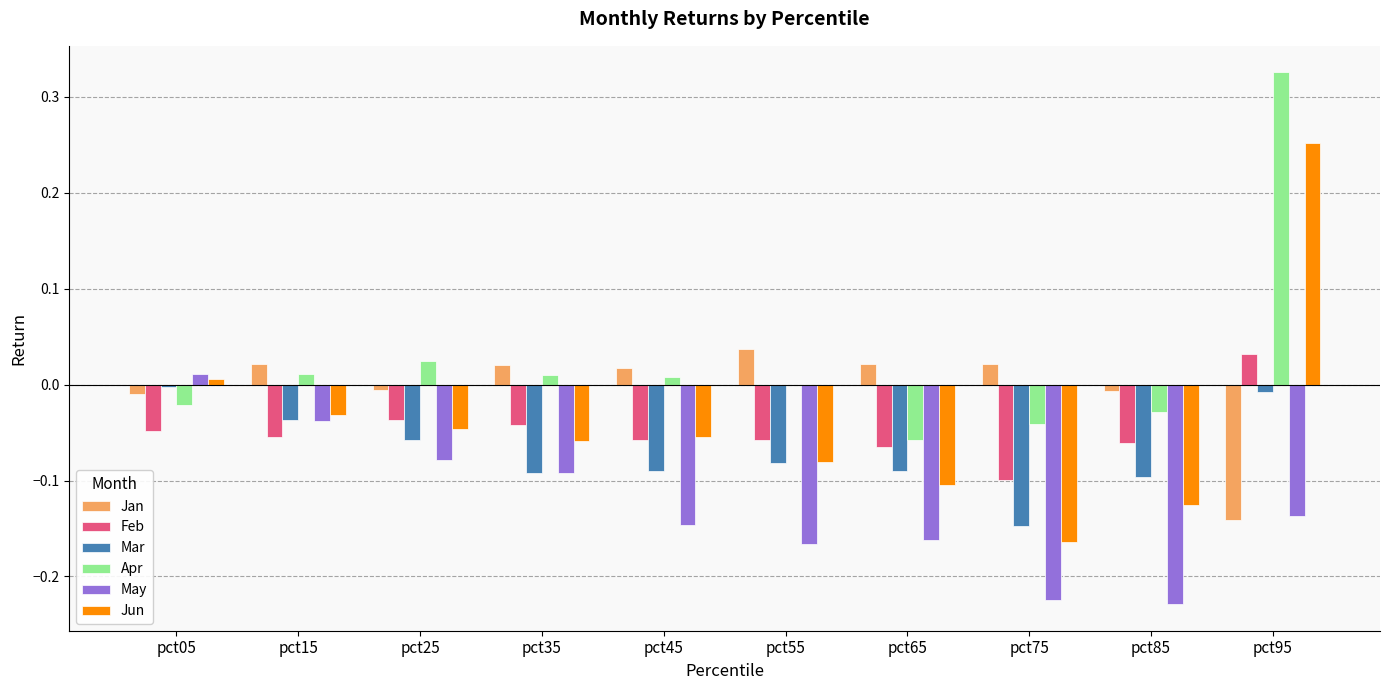

Is it true that Jan equals -0.0 at pct25?

True